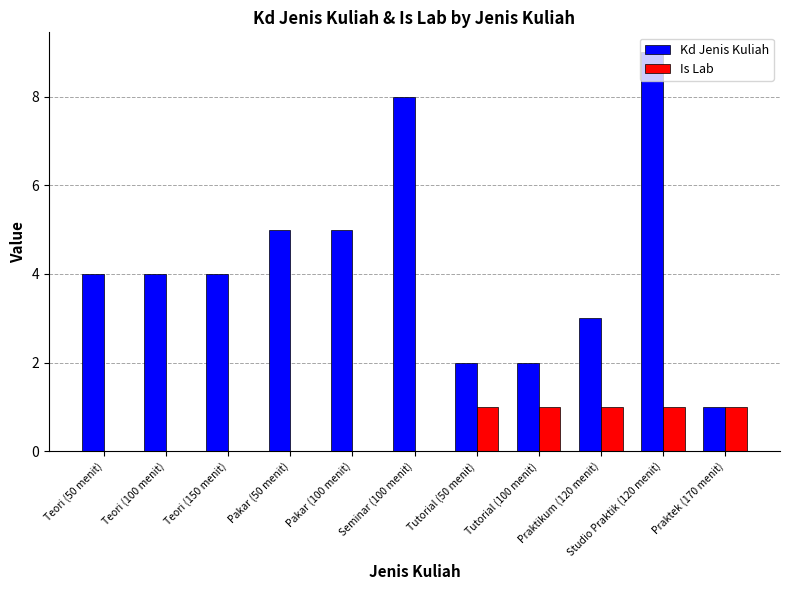

True or false: Kd Jenis Kuliah has a value of 3 at Praktikum (120 menit).

True